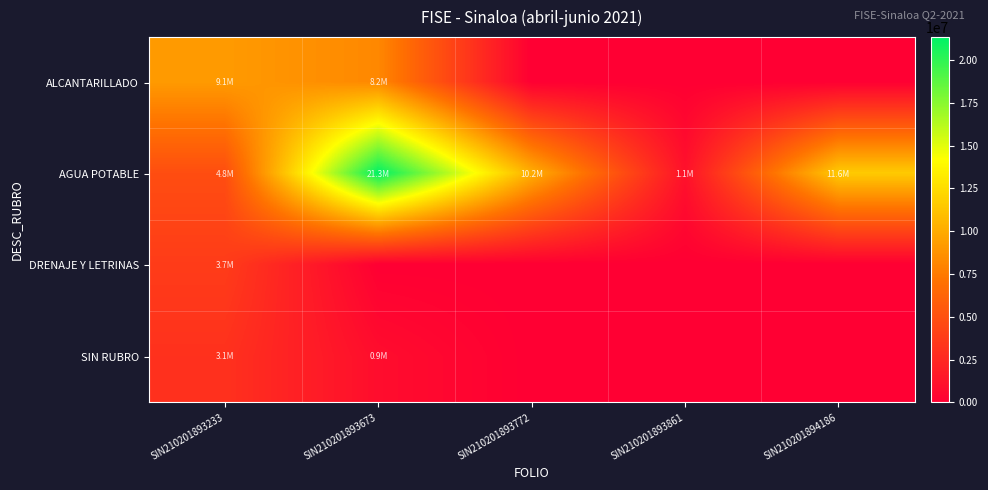

At which category is the sum across all series the highest?

SIN210201893673